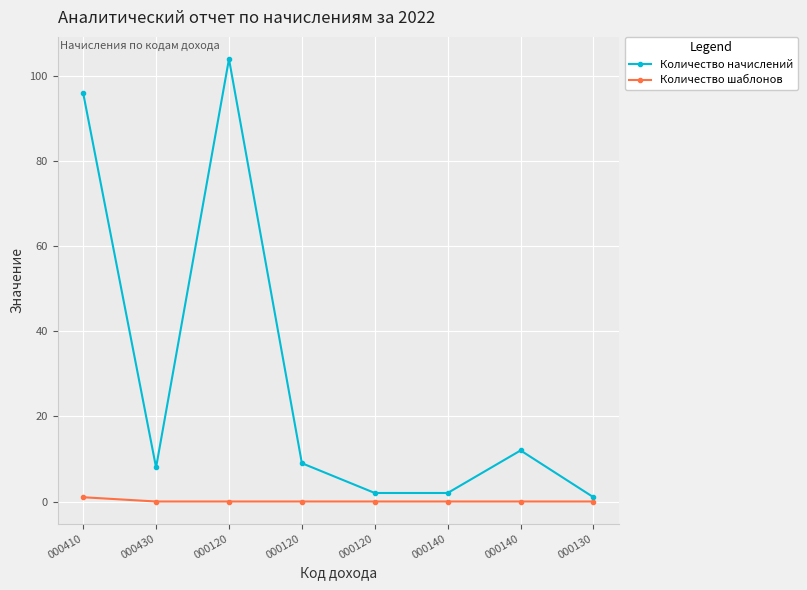

At how many categories does at least one series exceed 100?

1